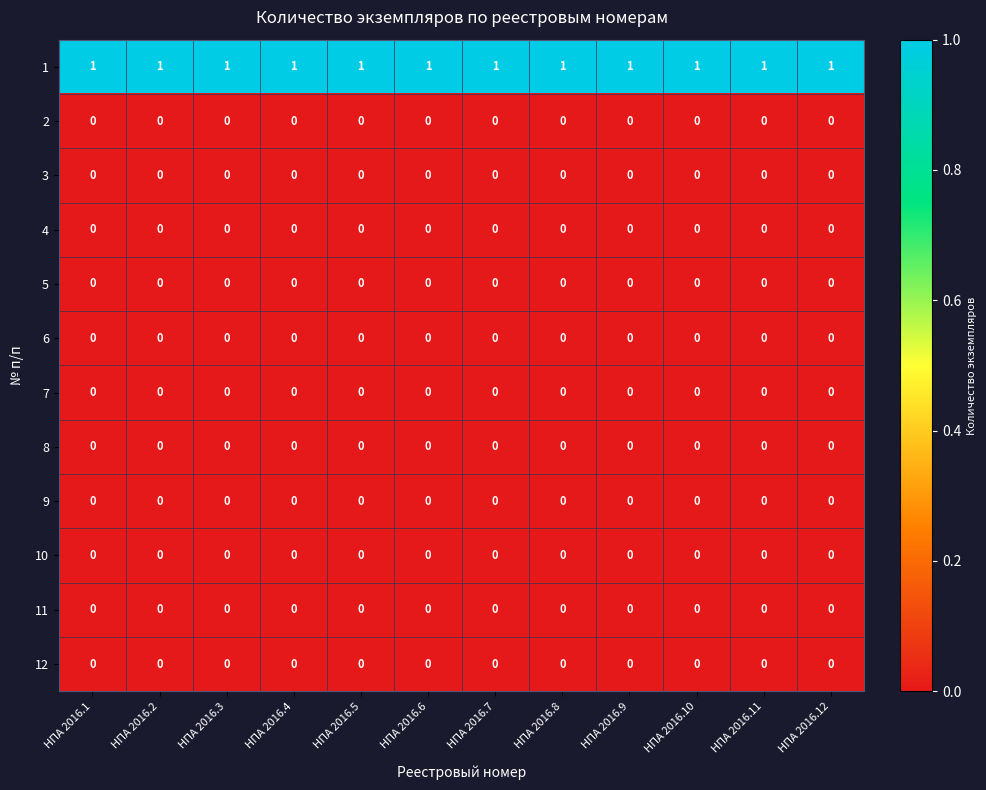

How many distinct data groups are displayed?

12